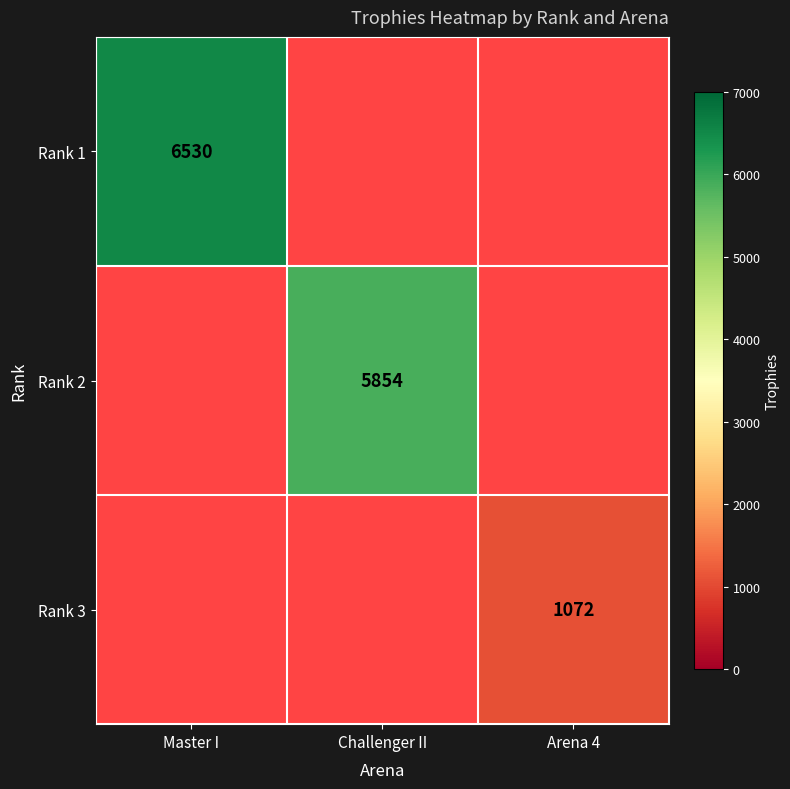

What is the smallest value displayed?

1072.0